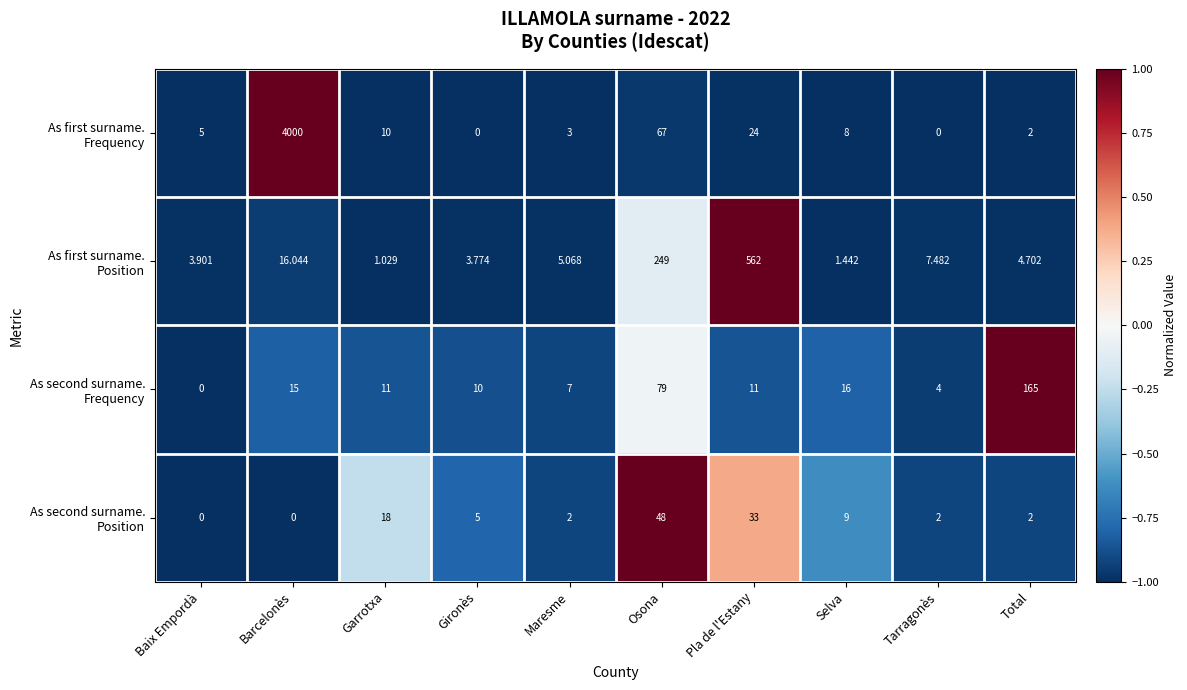

Which category has the highest value across all series?

Barcelonès